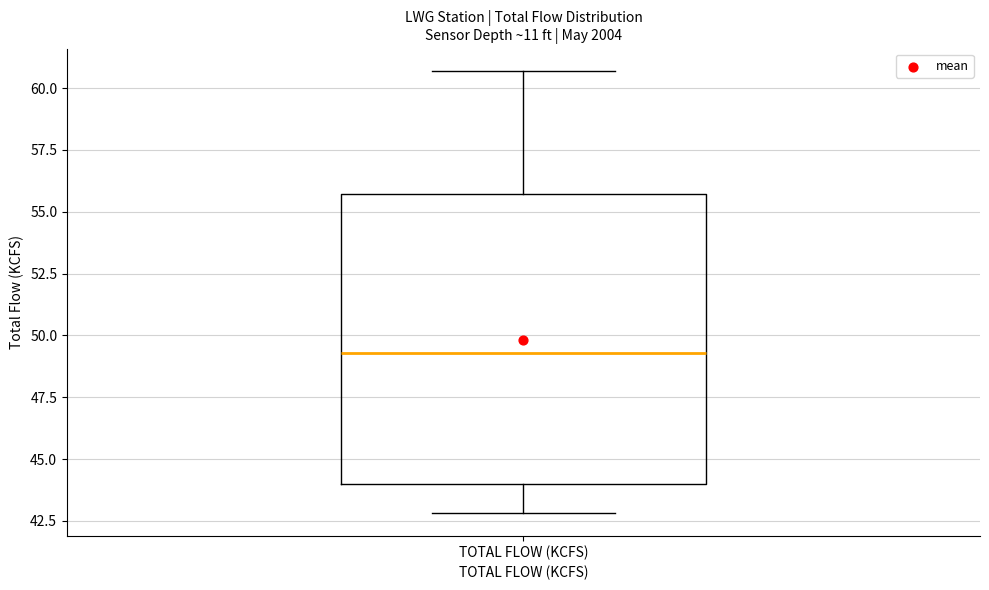

Read this box plot against the y-axis: the position of the median line, the range covered by the box, and the ends of both whiskers. The values are not printed on the chart, so give them approximately, as read against the axis.

median 49.5, box 44.0 to 55.5, whiskers 43.0 to 60.5